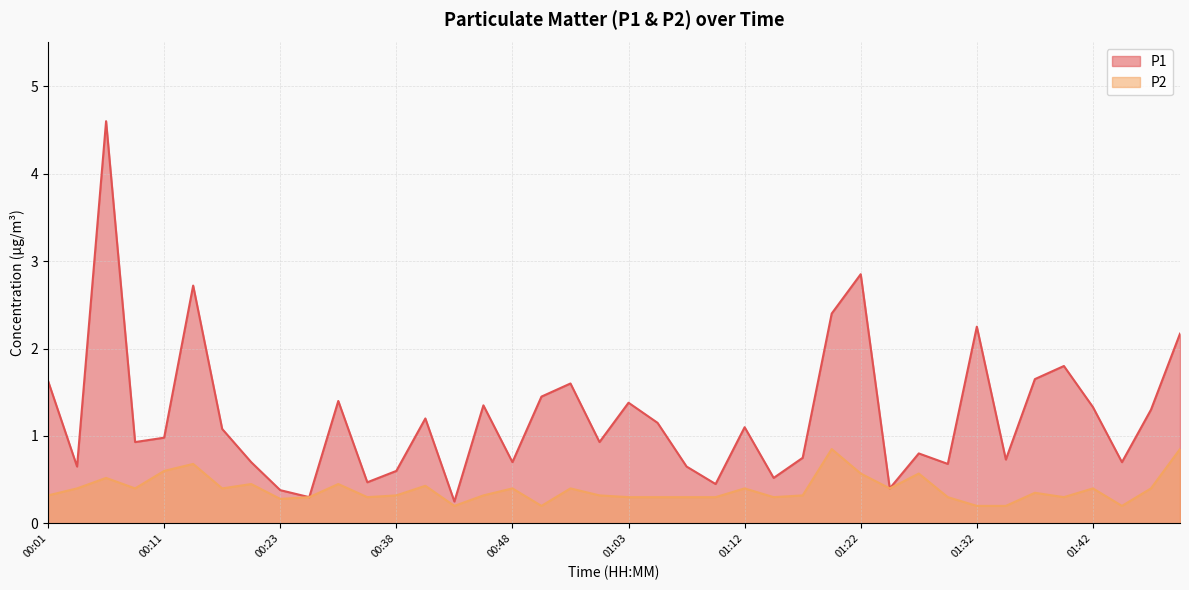

Is the value of P2 at 01:27 greater than the value of P1 at 00:45?

No